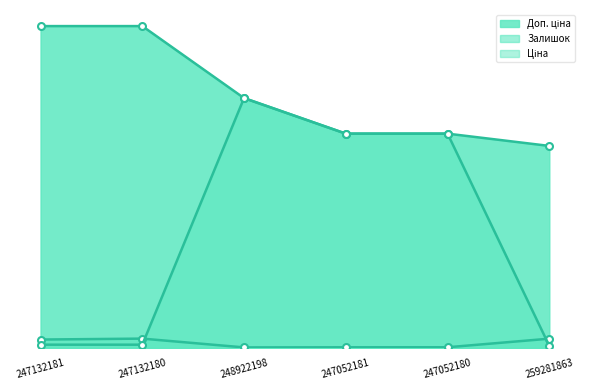

At 247132180, list the series in order from smallest to largest.

Ціна, Залишок, Доп. ціна